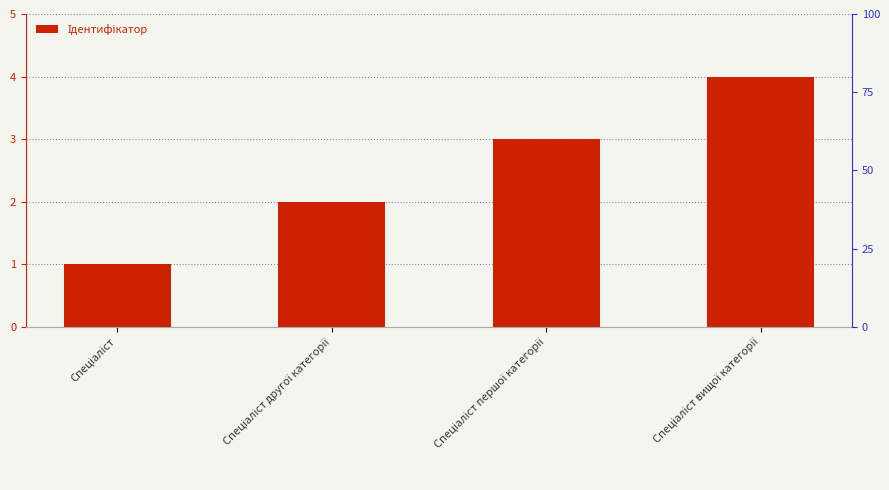

What position from the left is Спеціаліст?

1